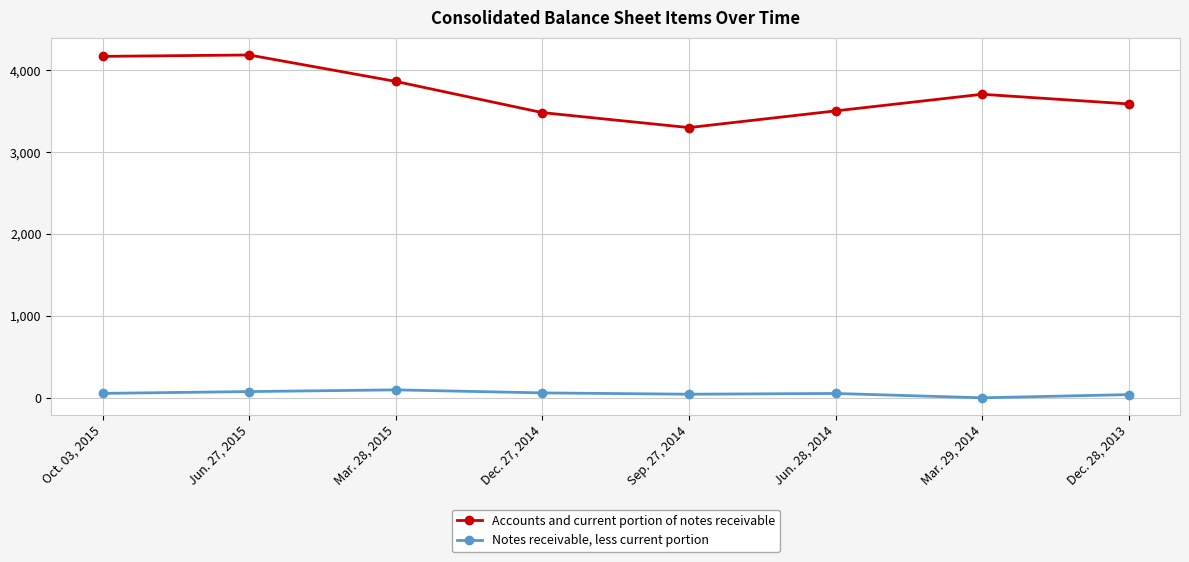

What is the maximum value for Accounts and current portion of notes receivable?

4188